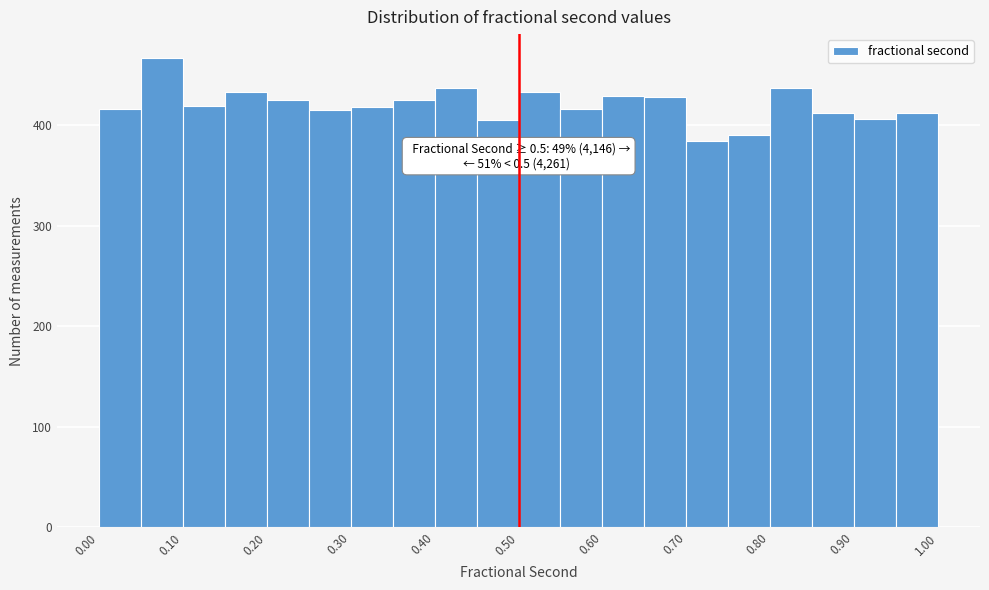

Over which range of the x-axis is the bar tallest?

0.05 to 0.10